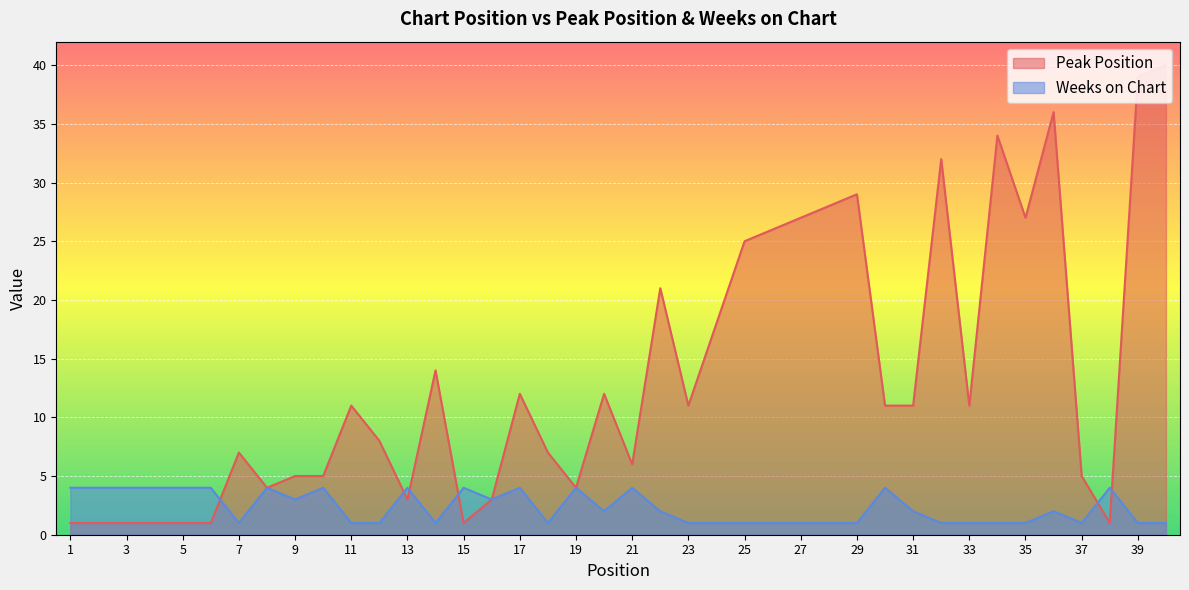

Reading left to right, list all the values displayed in this chart.

Peak Position: 1=1	2=1	3=1	4=1	5=1	6=1	7=7	8=4	9=5	10=5	11=11	12=8	13=3	14=14	15=1	16=3	17=12	18=7	19=4	20=12	21=6	22=21	23=11	24=18	25=25	26=26	27=27	28=28	29=29	30=11	31=11	32=32	33=11	34=34	35=27	36=36	37=5	38=1	39=39	40=40
Weeks on Chart: 1=4	2=4	3=4	4=4	5=4	6=4	7=1	8=4	9=3	10=4	11=1	12=1	13=4	14=1	15=4	16=3	17=4	18=1	19=4	20=2	21=4	22=2	23=1	24=1	25=1	26=1	27=1	28=1	29=1	30=4	31=2	32=1	33=1	34=1	35=1	36=2	37=1	38=4	39=1	40=1